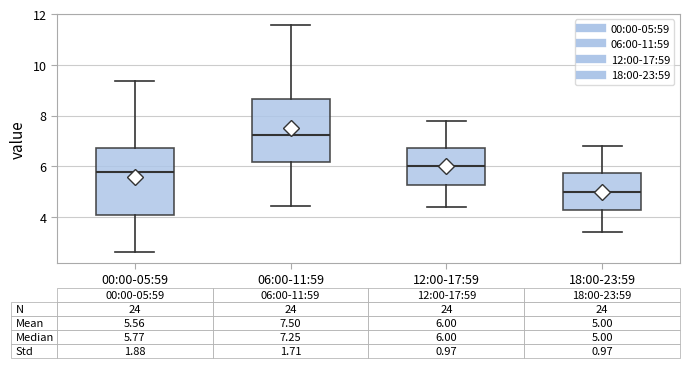

Which box's median line is the lowest?

18:00-23:59